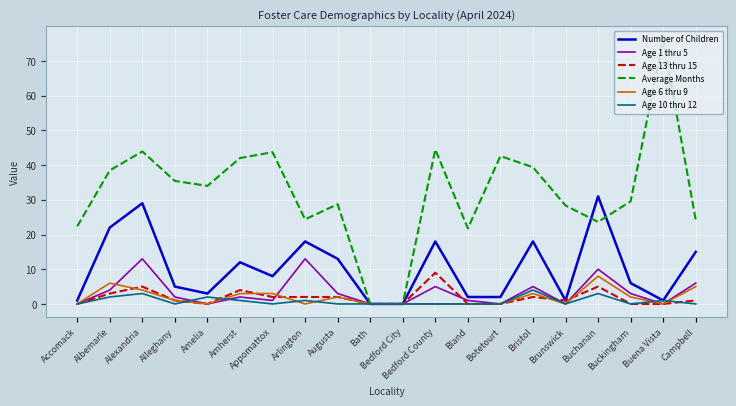

What is the spread (max minus min) of values at Appomattox?

43.7